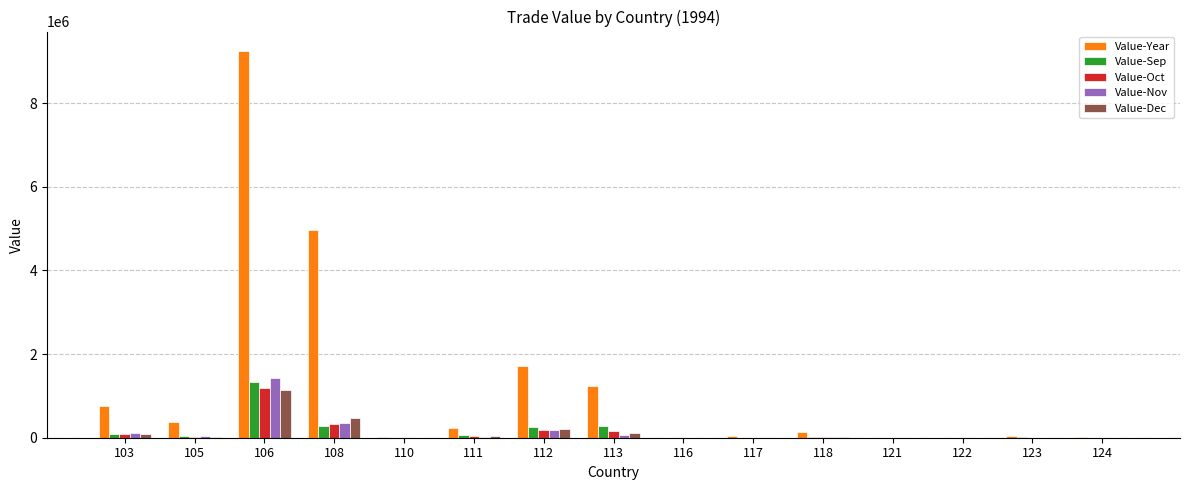

What value does the Value-Dec series have at 106, to the nearest 100?

1152600